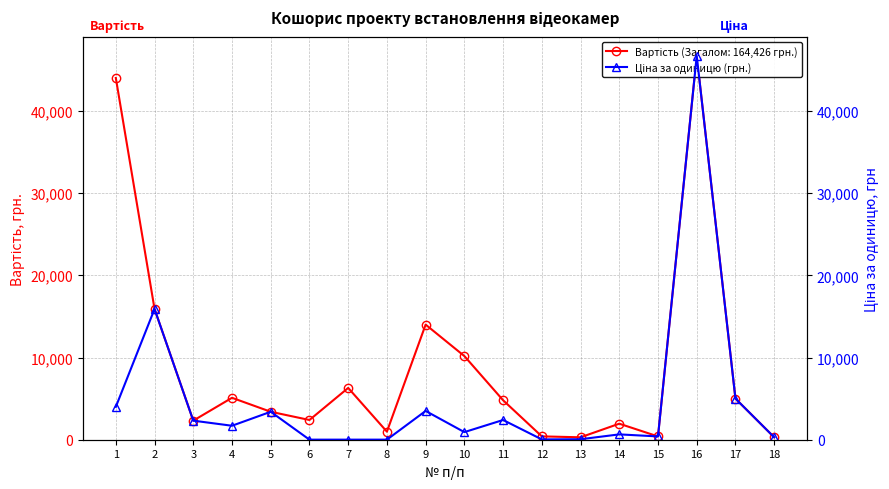

The value at 2 is 15900.0. True or false?

True